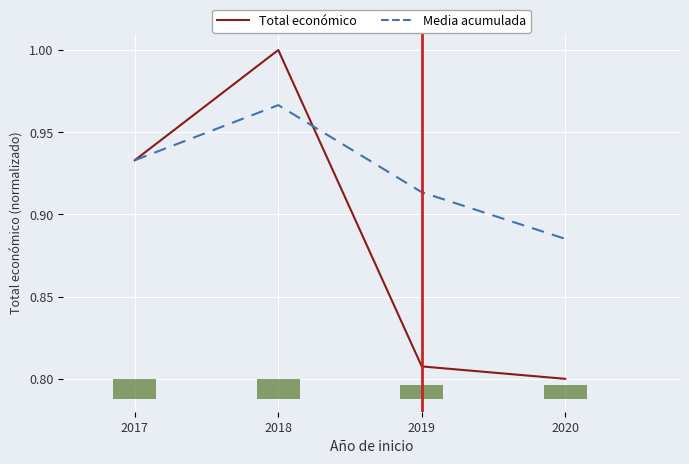

Are the bars grouped side by side (vs. stacked)?

Yes